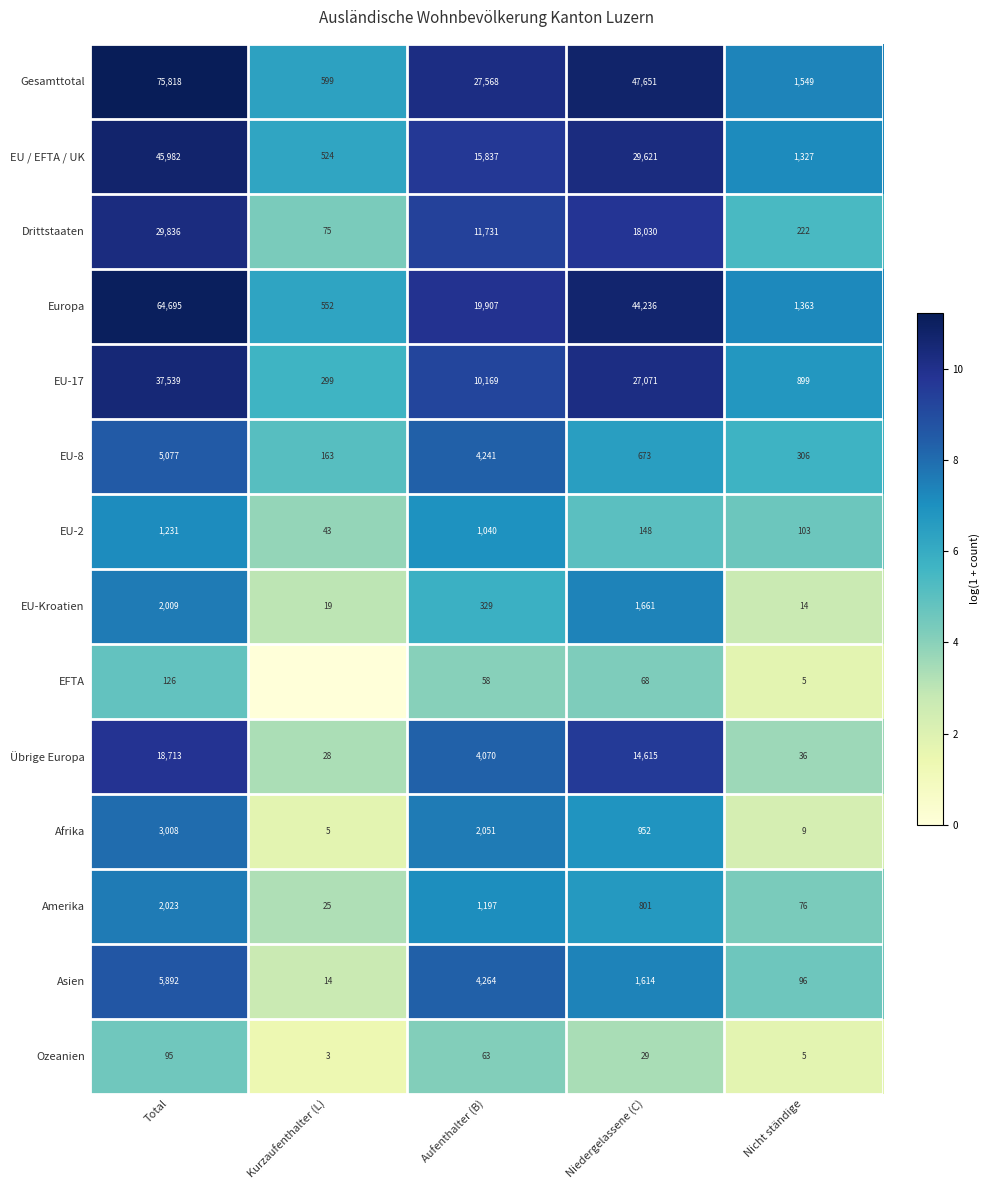

The value of EU-2 at Niedergelassene (C) is 148. True or false?

True